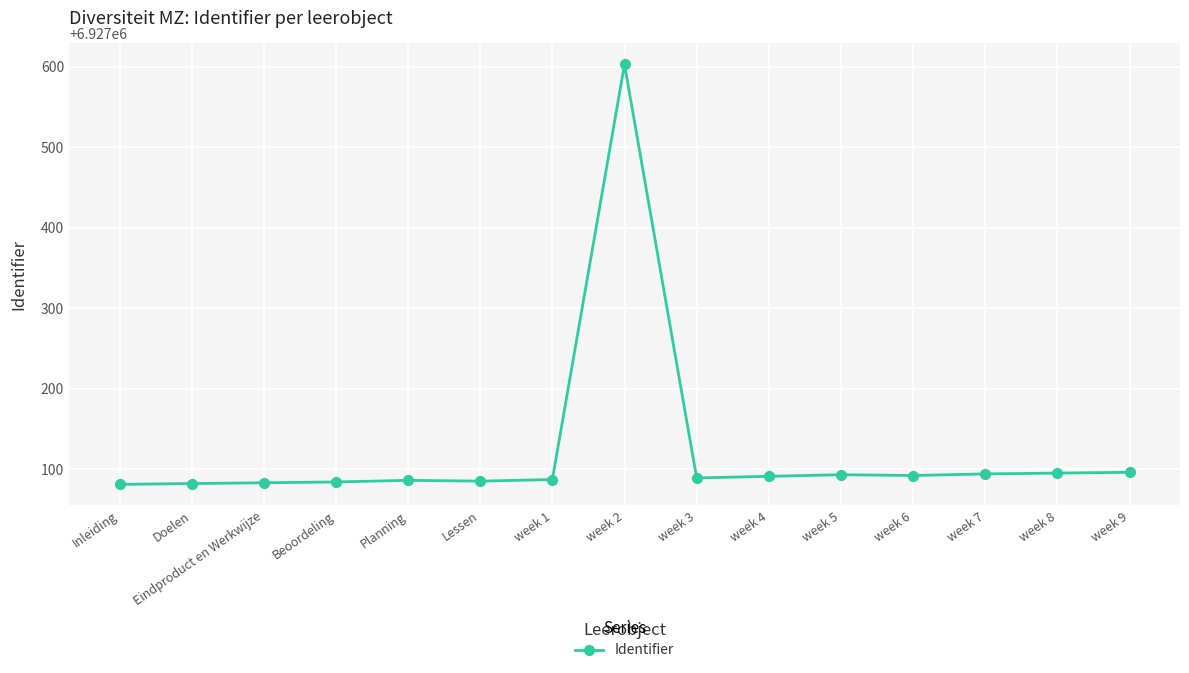

What is the value of the 10th point from the left?

6927091